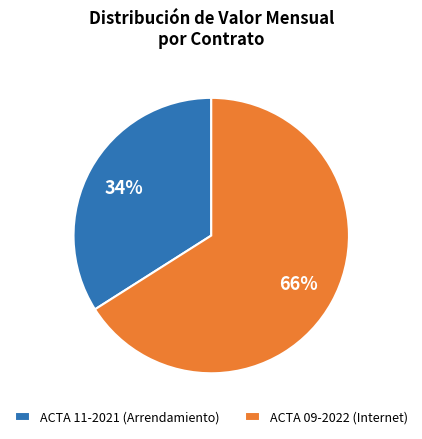

Between ACTA 11-2021 (Arrendamiento) and ACTA 09-2022 (Internet), which is larger?

ACTA 09-2022 (Internet)